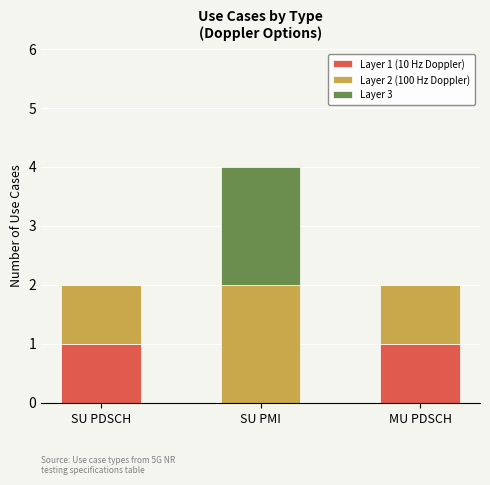

At which category is the sum across all series the highest?

SU PMI